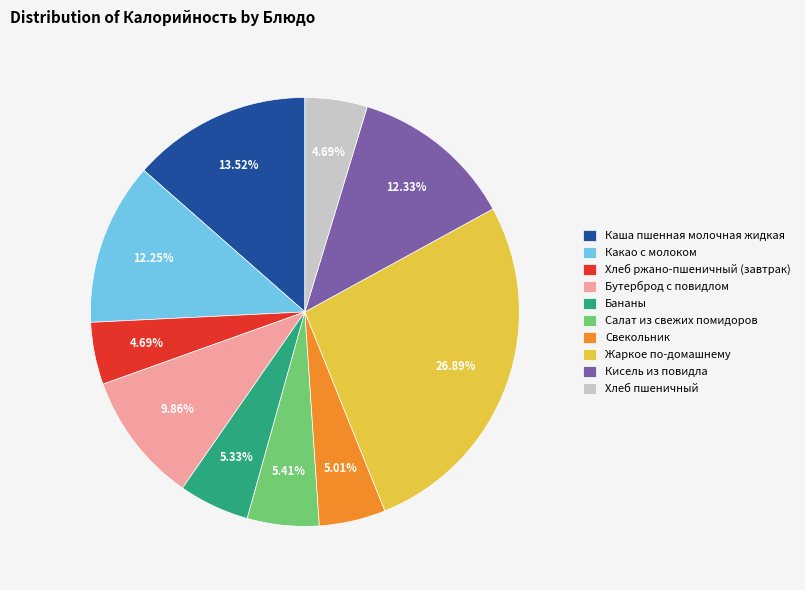

What is the largest slice in the pie chart?

Жаркое по-домашнему